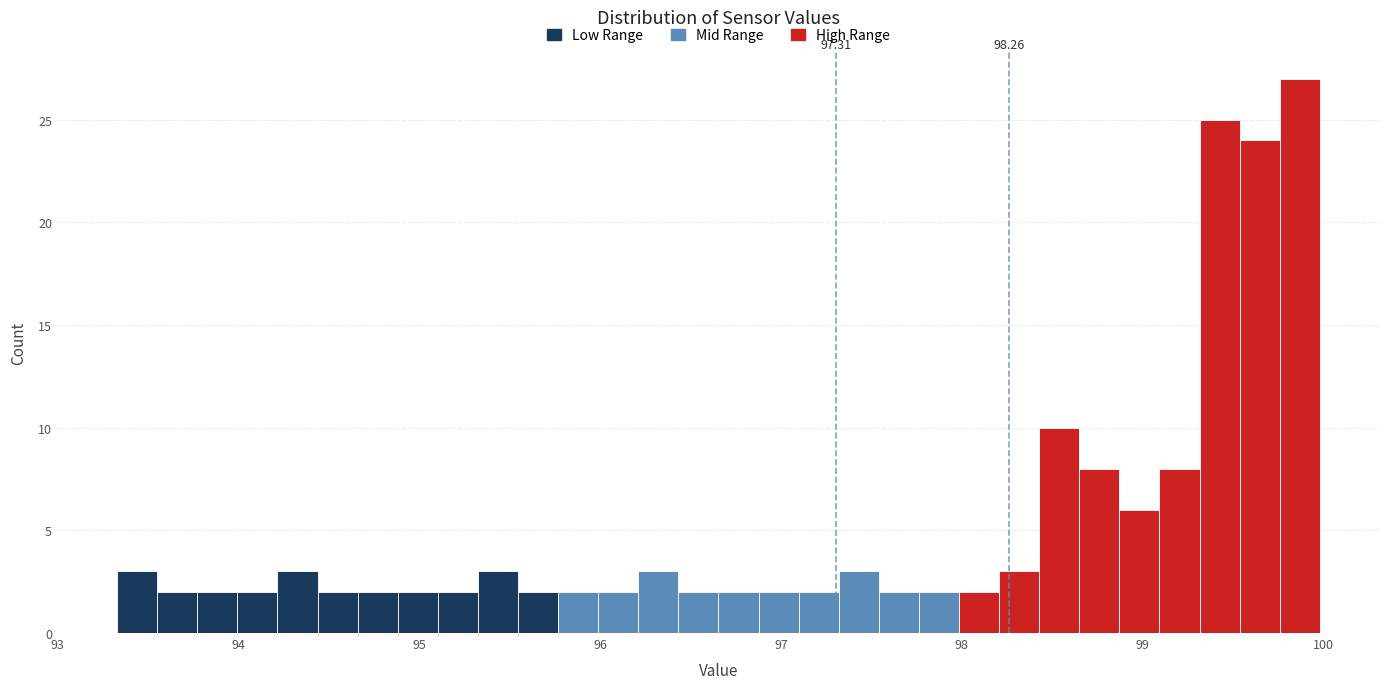

Read against the x-axis, roughly where is the centre of the tallest bar?

99.9